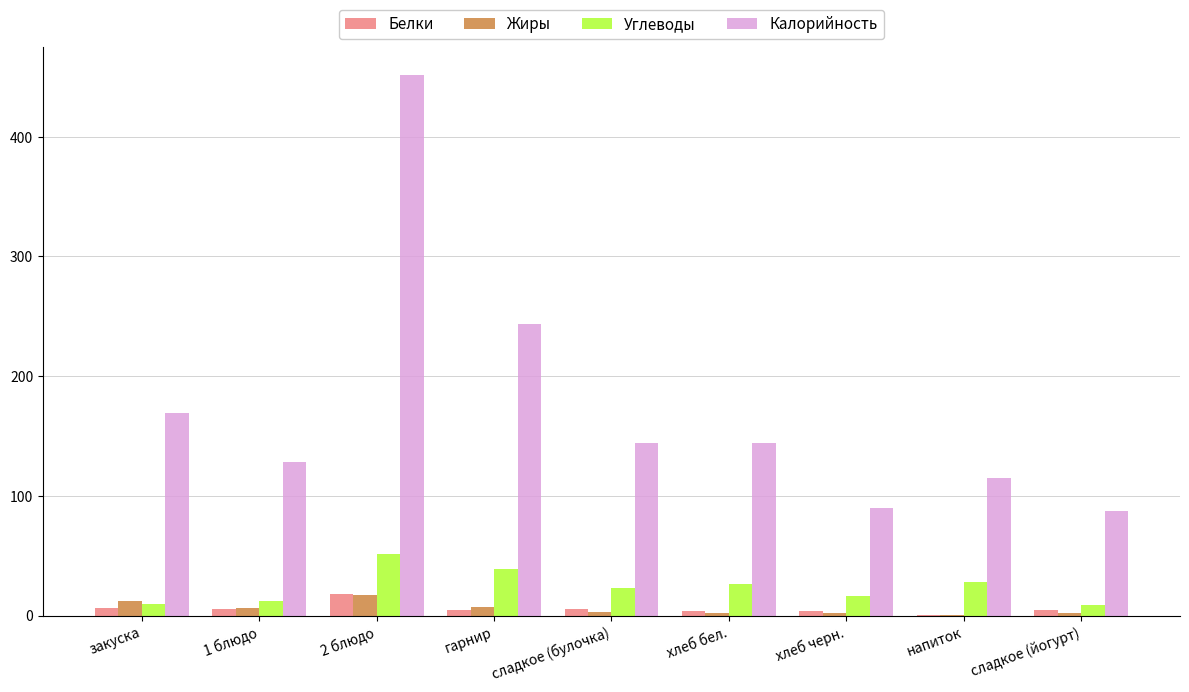

What is the maximum value shown in the chart?

452.0